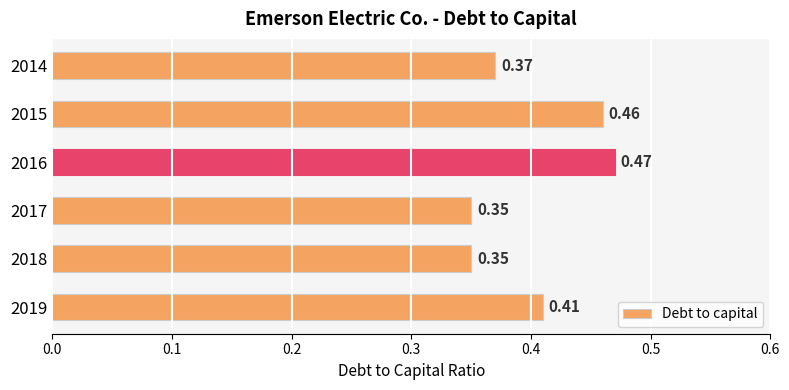

What is the sum of the values at 2015 and 2018?

0.8